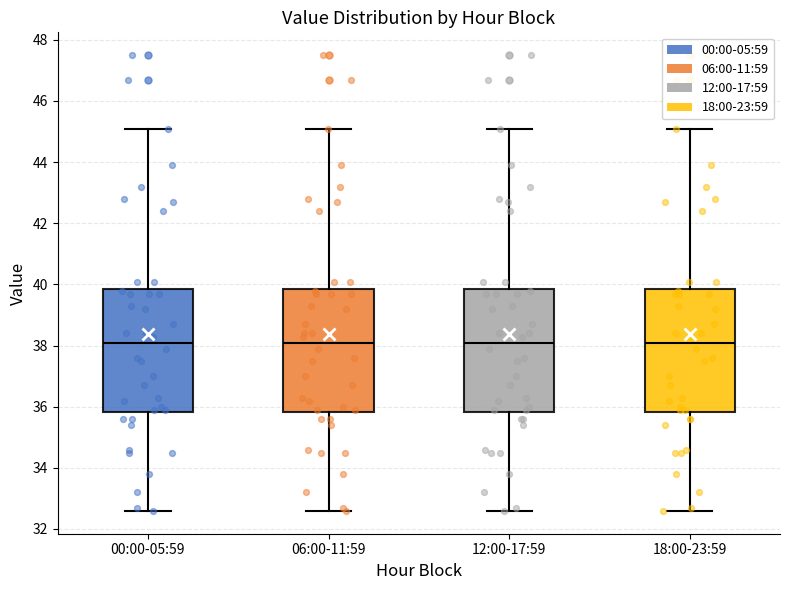

Where is the upper edge of the box for 00:00-05:59 on the y-axis? The values are not printed on the chart, so give them approximately, as read against the axis.

39.8